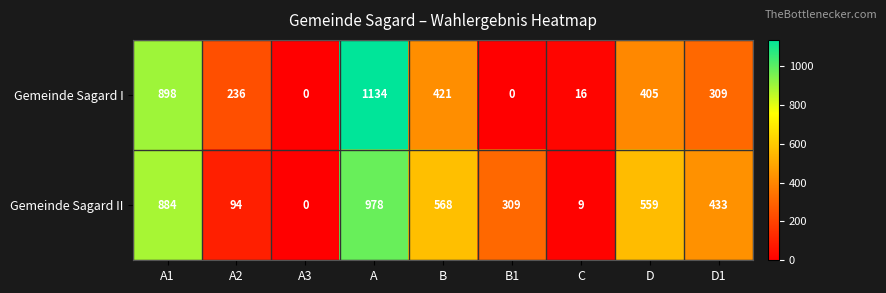

Which series has the largest range (max minus min)?

Gemeinde Sagard I